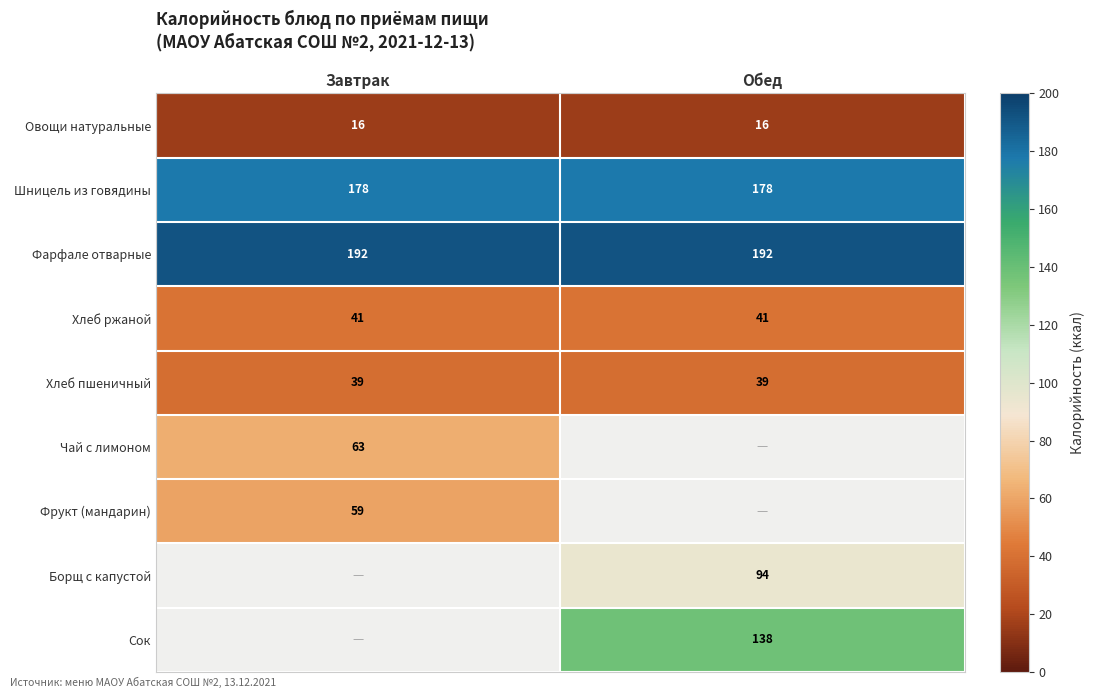

True or false: Сок has a value of 63.5 at Обед.

False